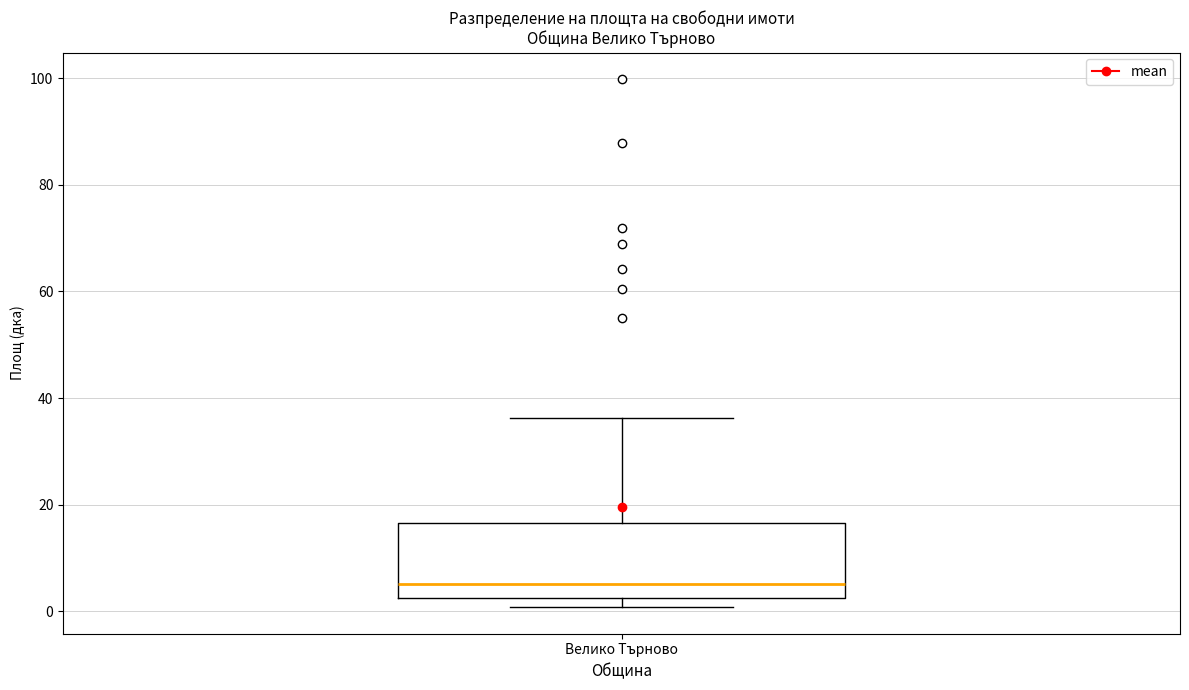

Transcribe this box plot: give where the median line is, the range the box spans, and where the two whiskers end, as read against the y-axis. The values are not printed on the chart, so give them approximately, as read against the axis.

median 6, box 2 to 16, whiskers 0 to 36